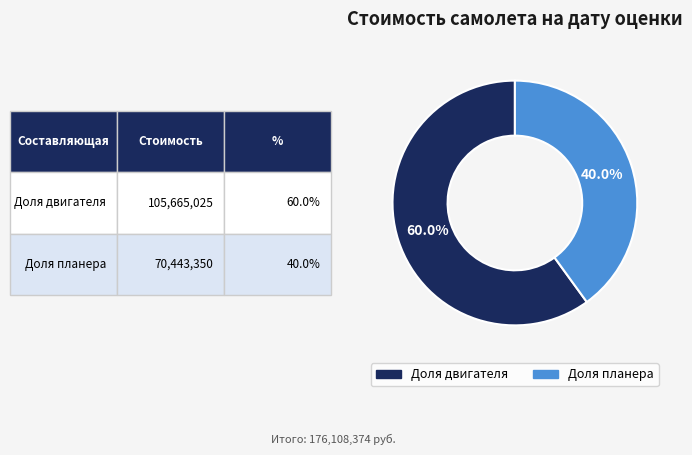

Is there any slice that represents more than half of the pie?

Yes